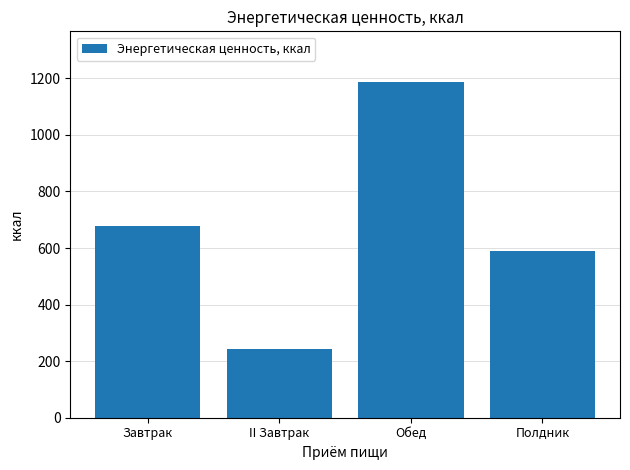

Between Завтрак and Обед, which is larger?

Обед